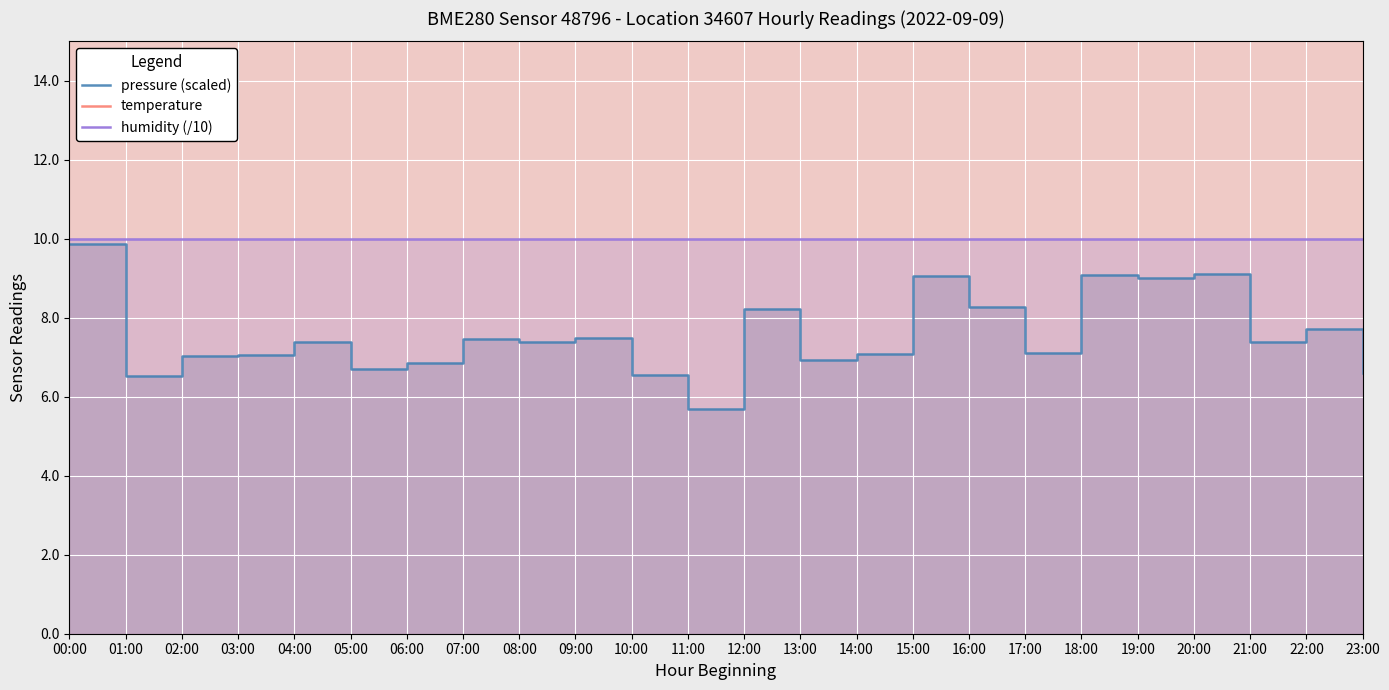

What position from the right is 00:00?

24